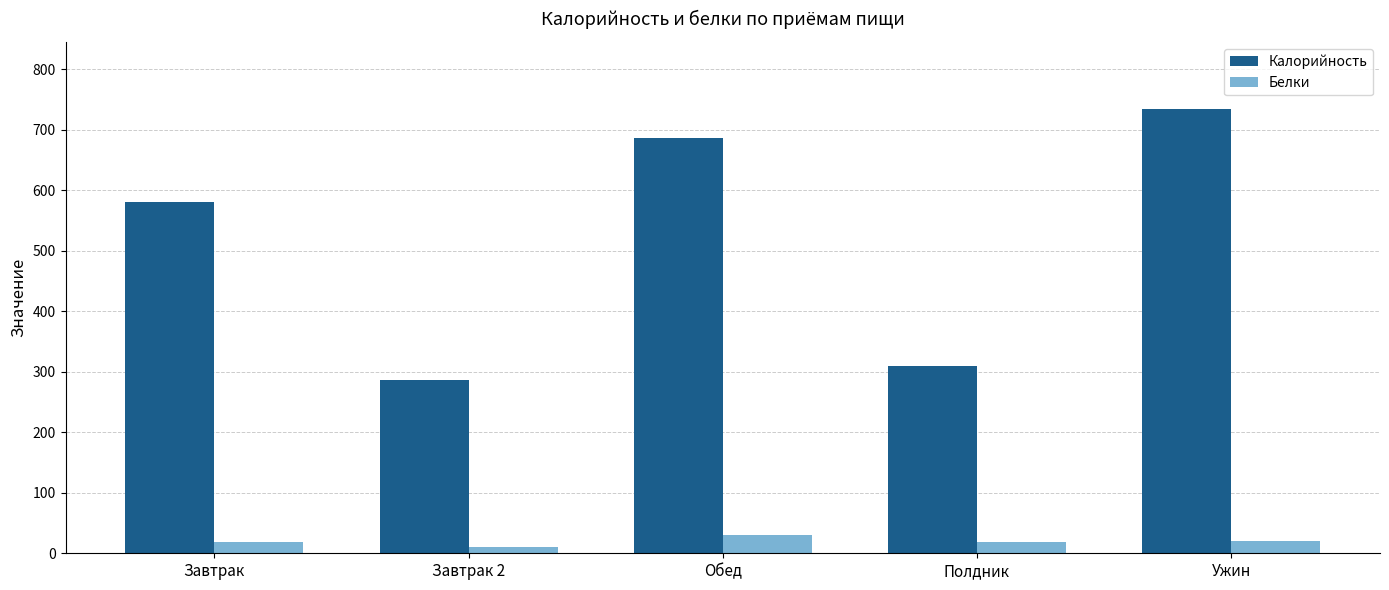

What is the total value across all series at Завтрак?

600.6